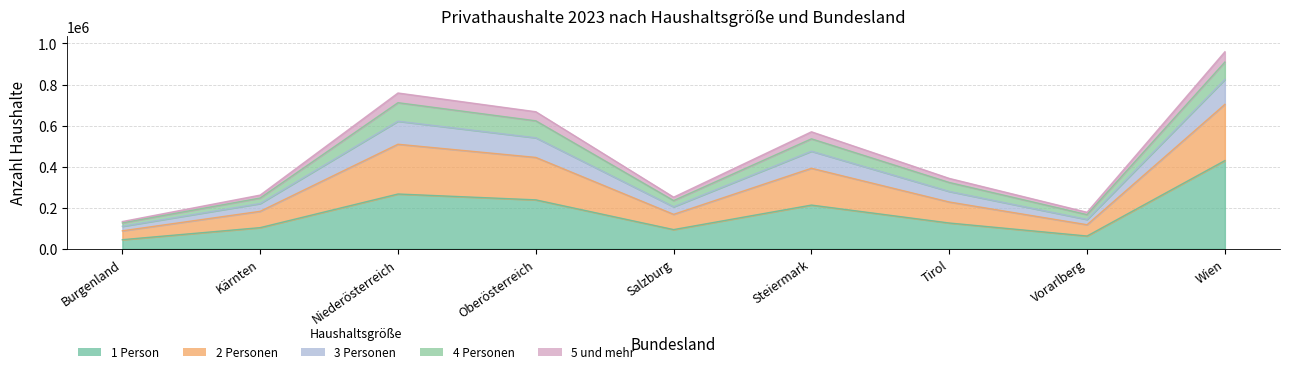

Which label corresponds to the largest value in the chart?

Wien